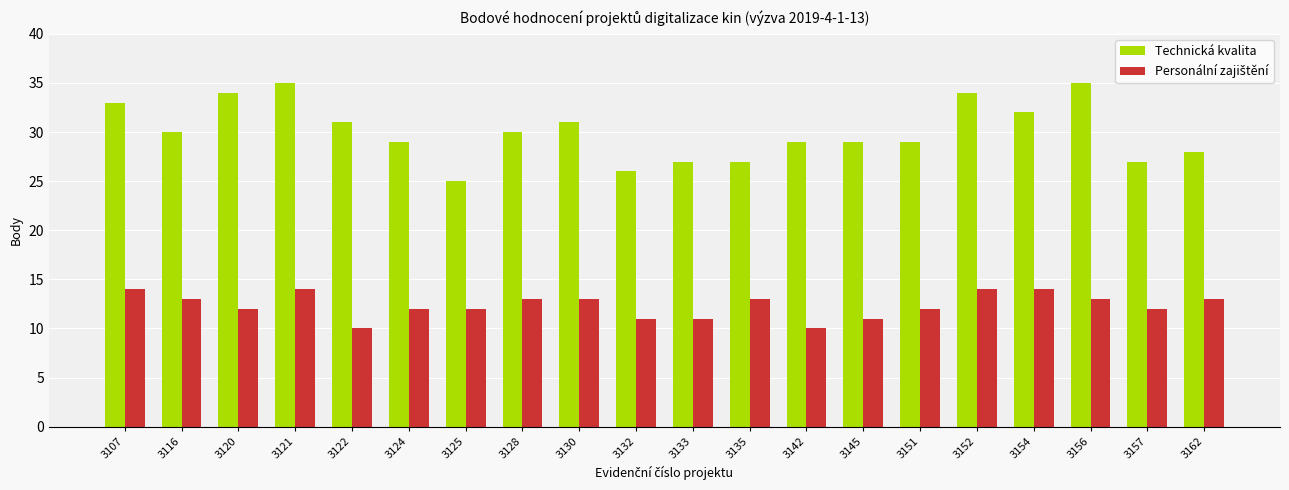

What is the difference between the Technická kvalita values at 3116 and 3152?

4